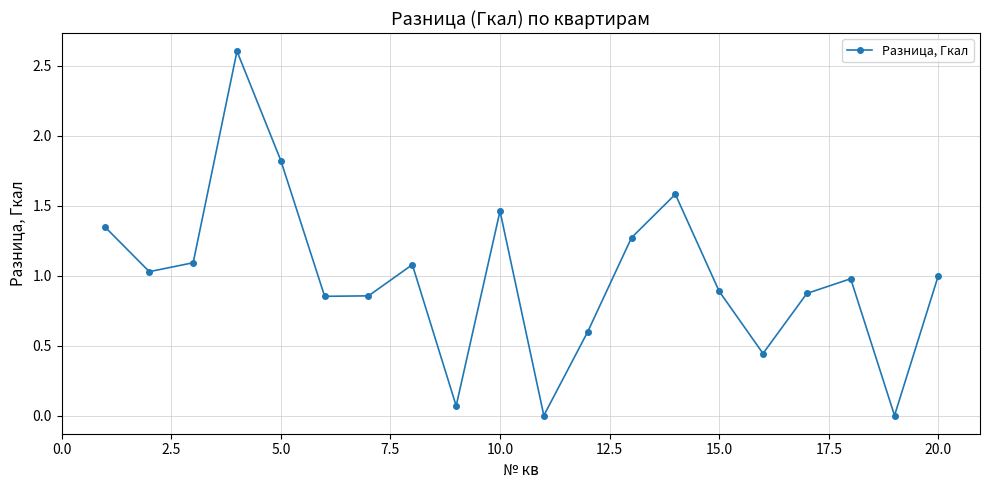

What is the maximum value shown in the chart?

2.6